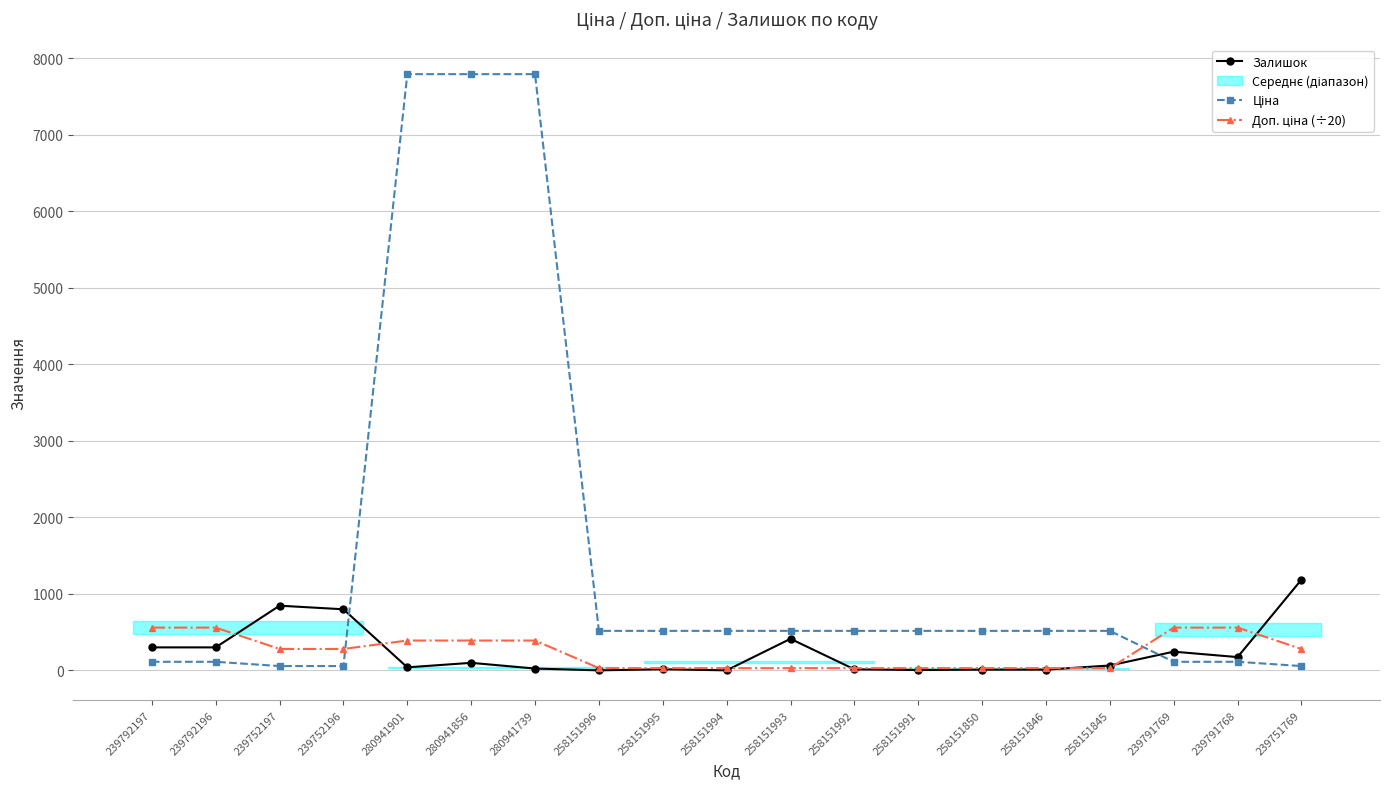

What is the minimum value for Доп. ціна (÷20)?

28.6